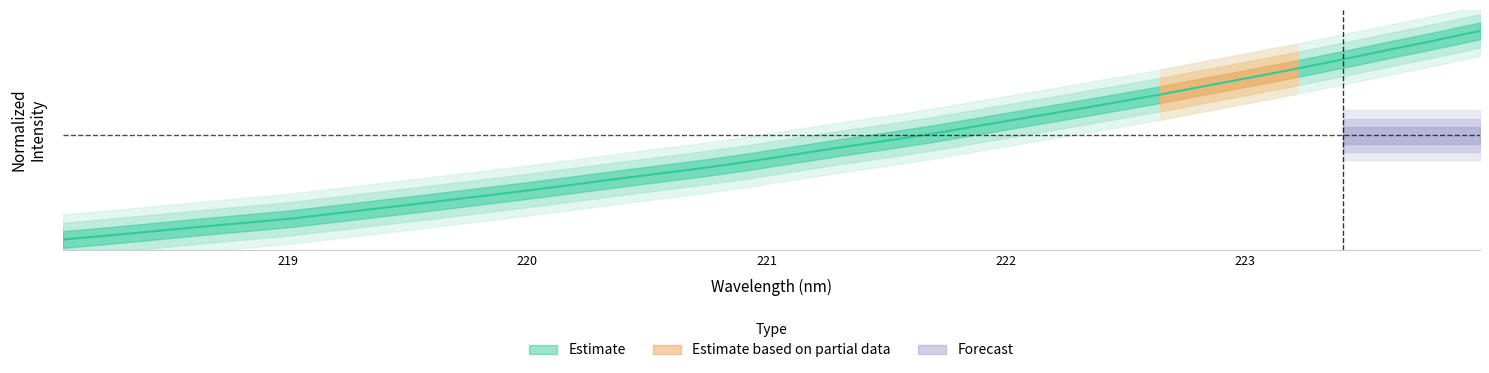

Reading right to left, extract all data points from this chart.

1.0	1.0	0.9	0.9	0.8	0.8	0.7	0.7	0.7	0.6	0.6	0.5	0.5	0.5	0.4	0.4	0.4	0.3	0.3	0.3	0.3	0.2	0.2	0.2	0.2	0.1	0.1	0.1	0.1	0.0	0.0	0.0